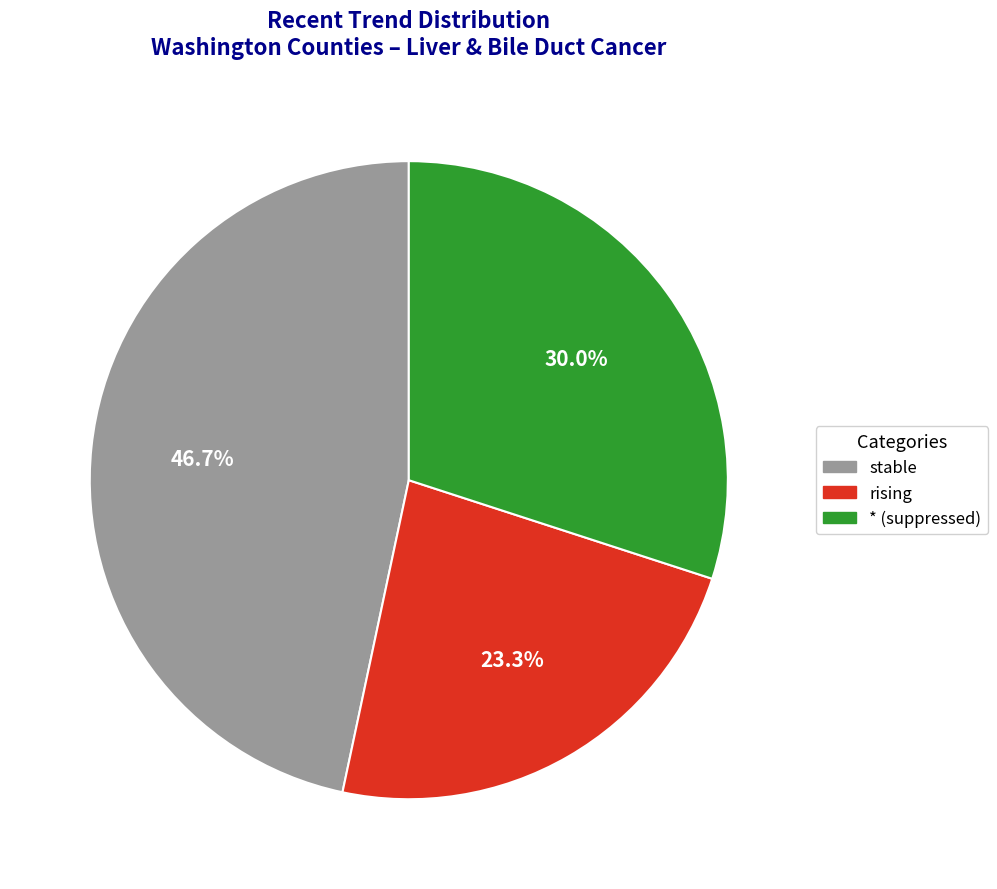

Is there any slice that represents more than half of the pie?

No